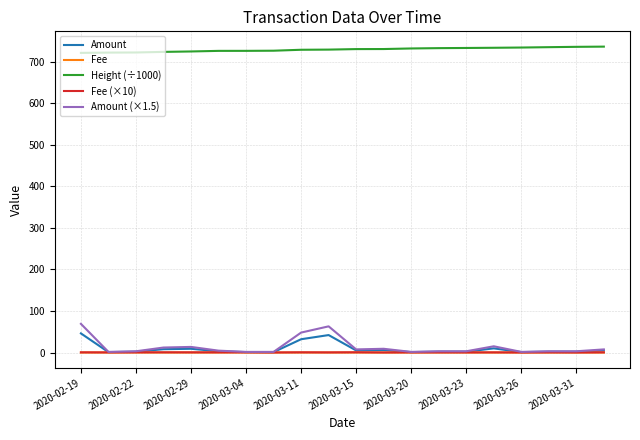

Which series has the largest total across all categories?

Height (÷1000)